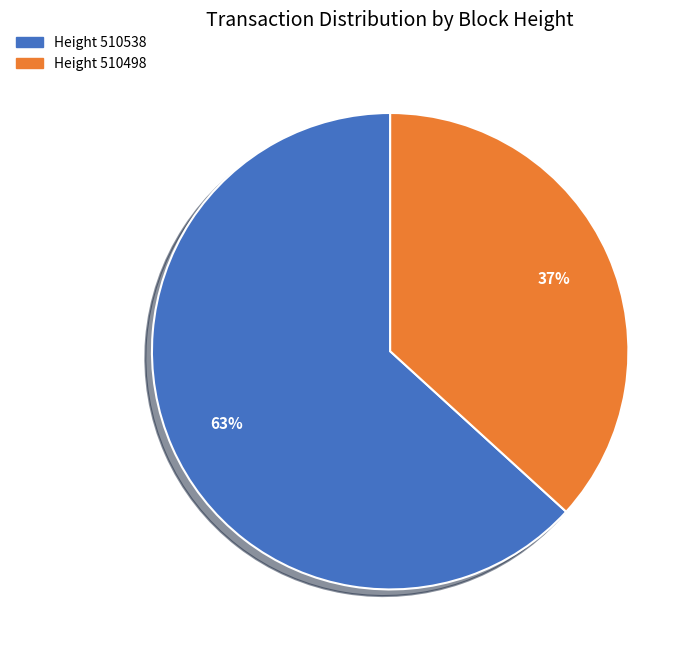

To the nearest percent, what is the difference between the largest and smallest slice percentages?

26%